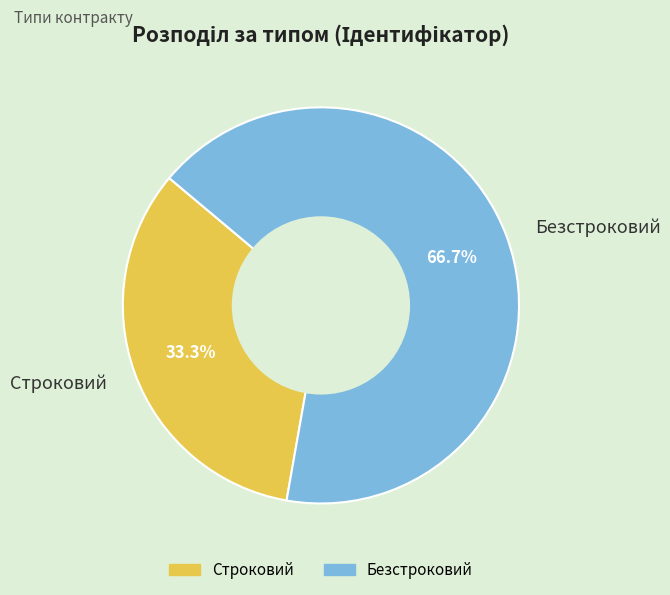

Is it true that Строковий is 33% of the pie?

True